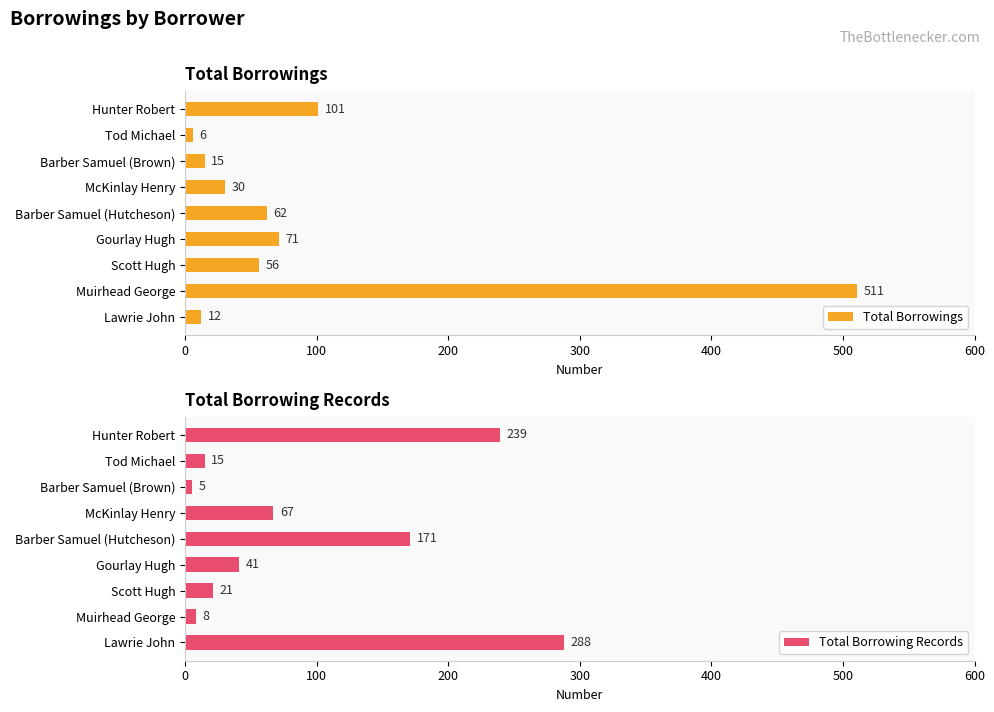

What is the approximate value of Total Borrowings at Barber Samuel (Hutcheson), to the nearest 100?

100